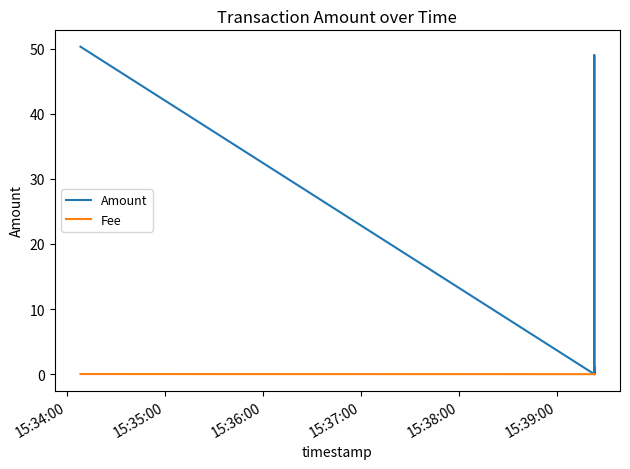

How many interior local valleys does the Amount series have?

2